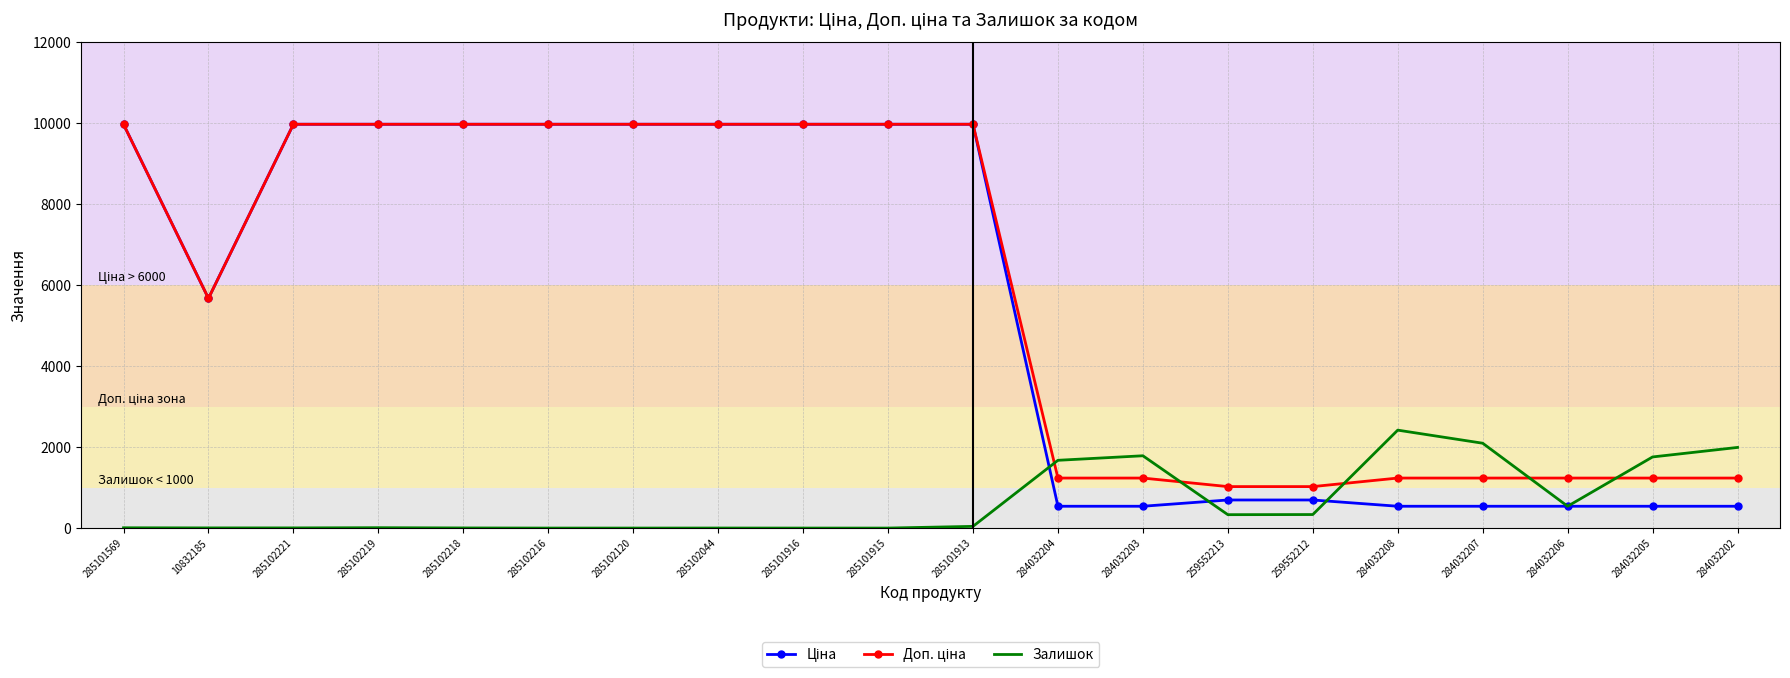

What is the greatest value displayed?

9975.0